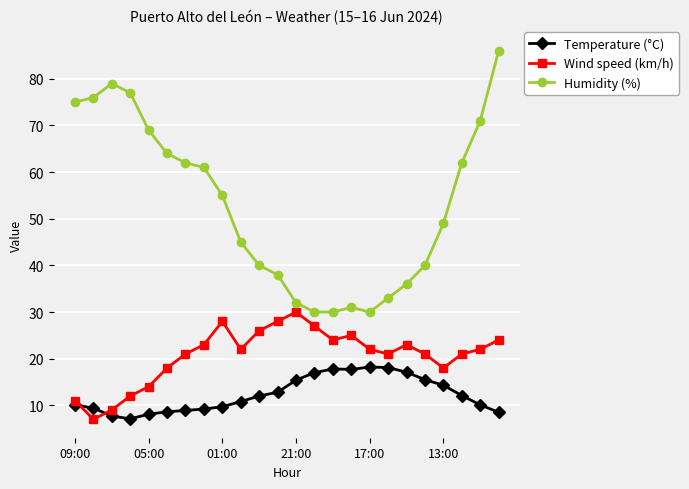

True or false: Wind speed (km/h) and Humidity (%) cross at least once.

False